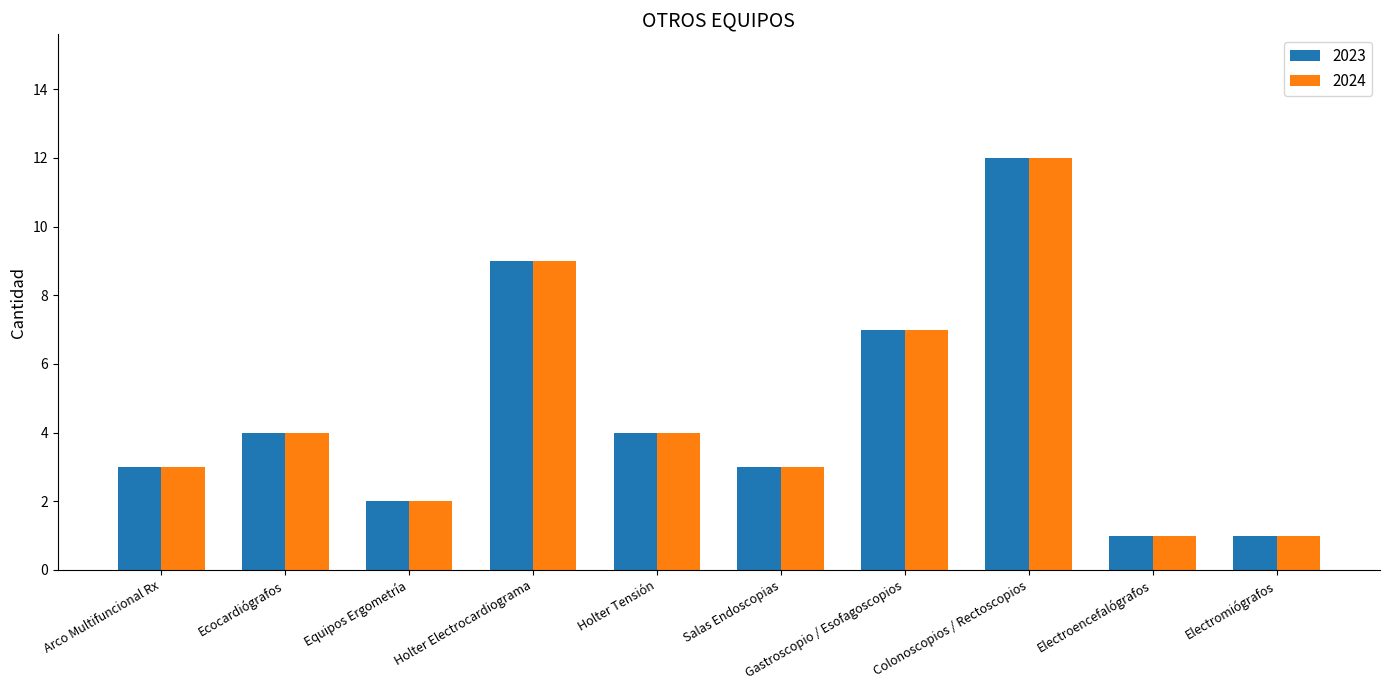

What is the difference between the maximum and minimum values in the 2023 series?

11